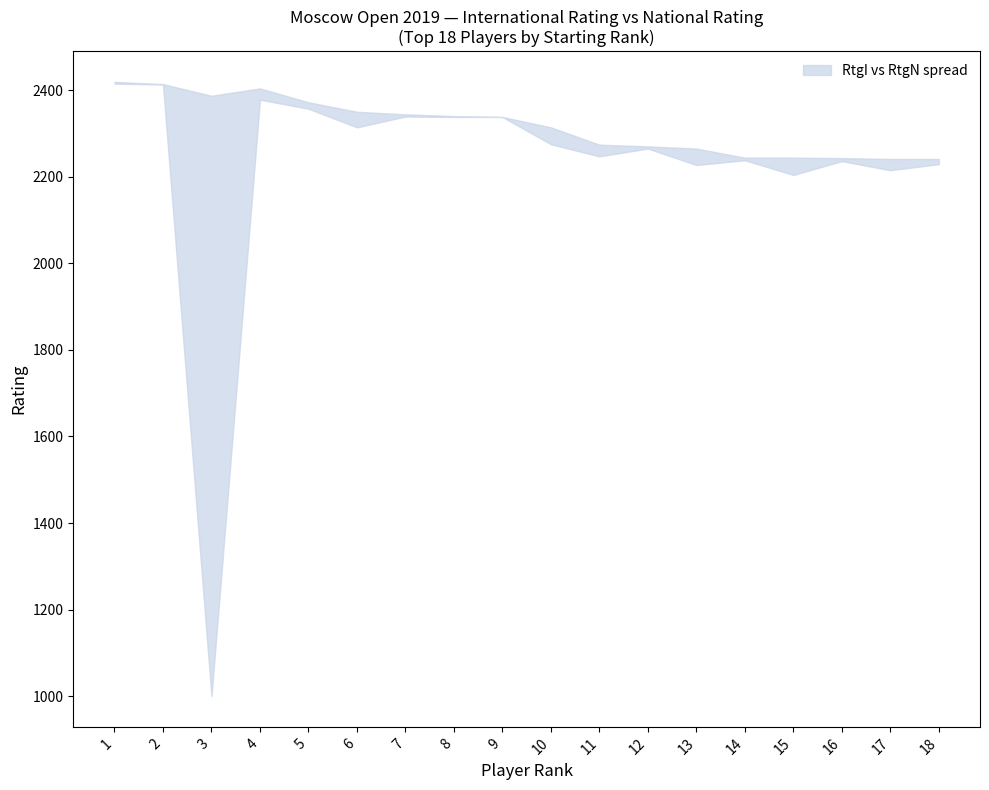

Is this an area chart (filled region under the line)?

No